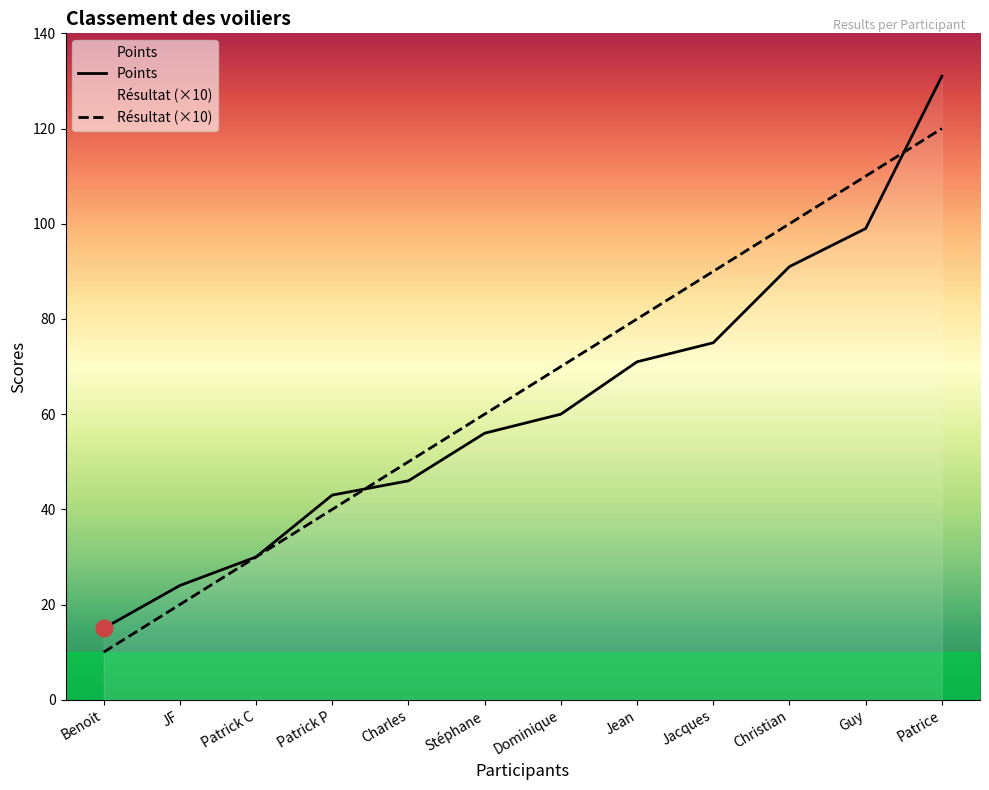

How many categories are shown in the chart?

12